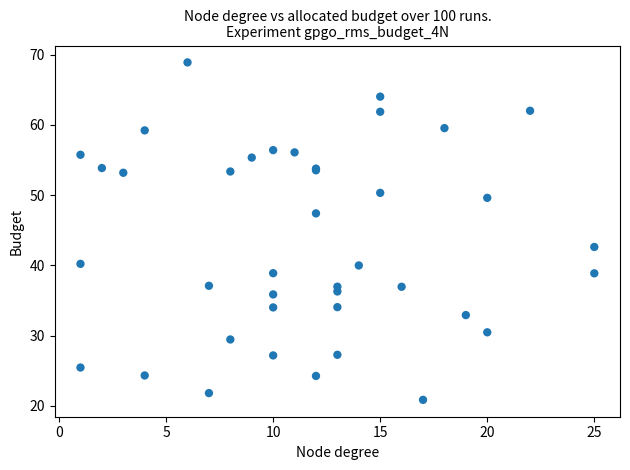

What Y value in the scatter plot is closest to 44?

42.6